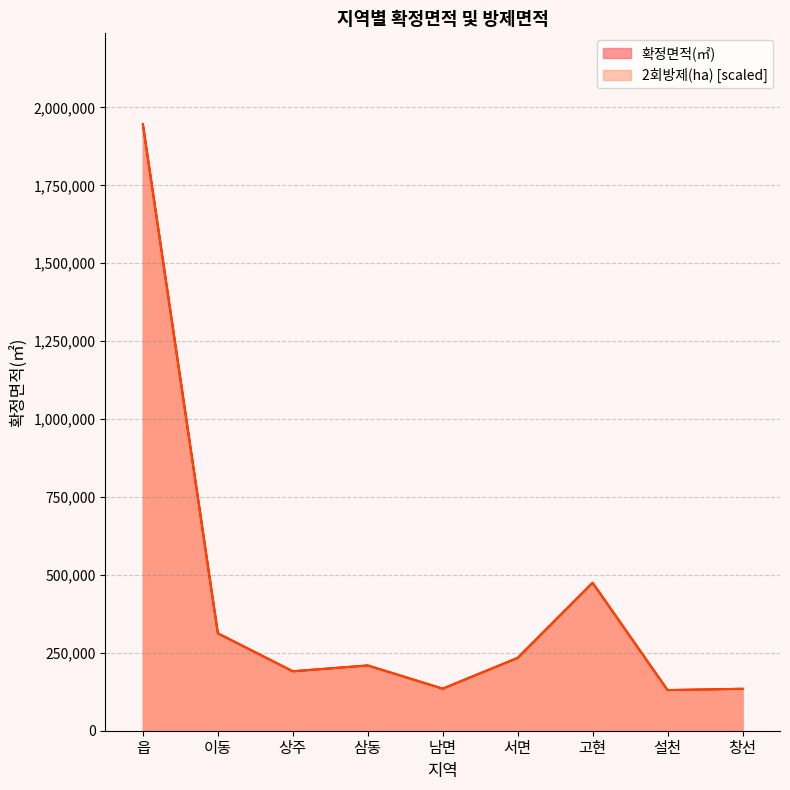

True or false: 확정면적(㎡) has more than 0 interior local peaks.

True